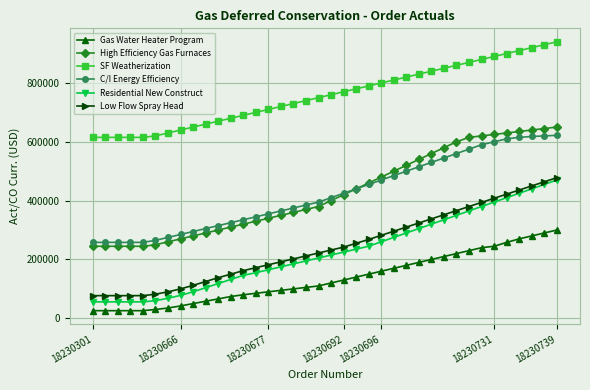

Does the chart display data point markers on the line(s)?

Yes